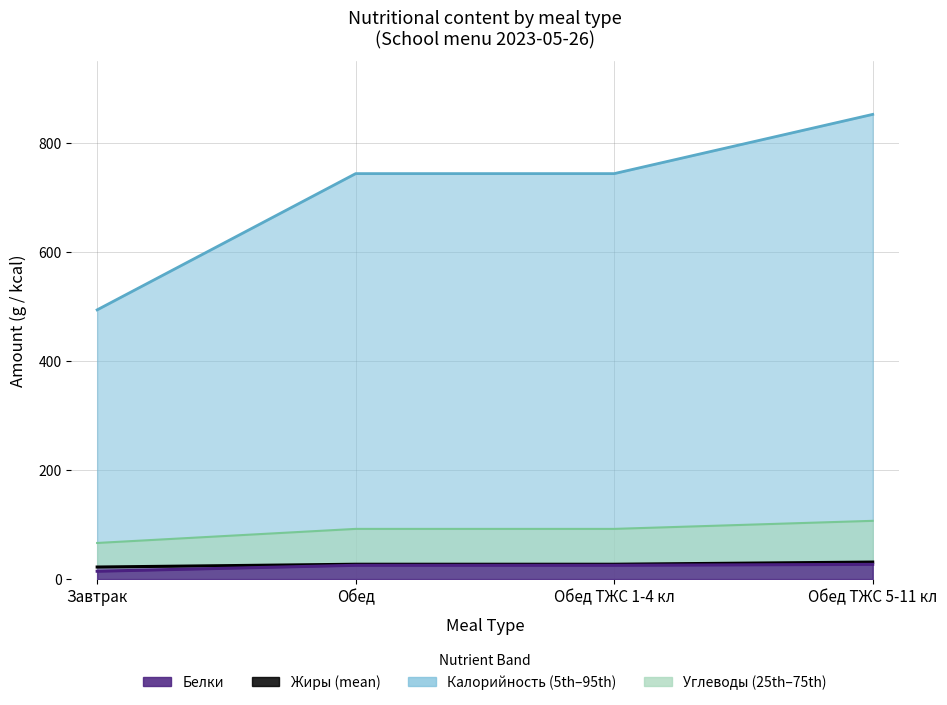

What is the difference between the highest and lowest values at Завтрак?

7.7